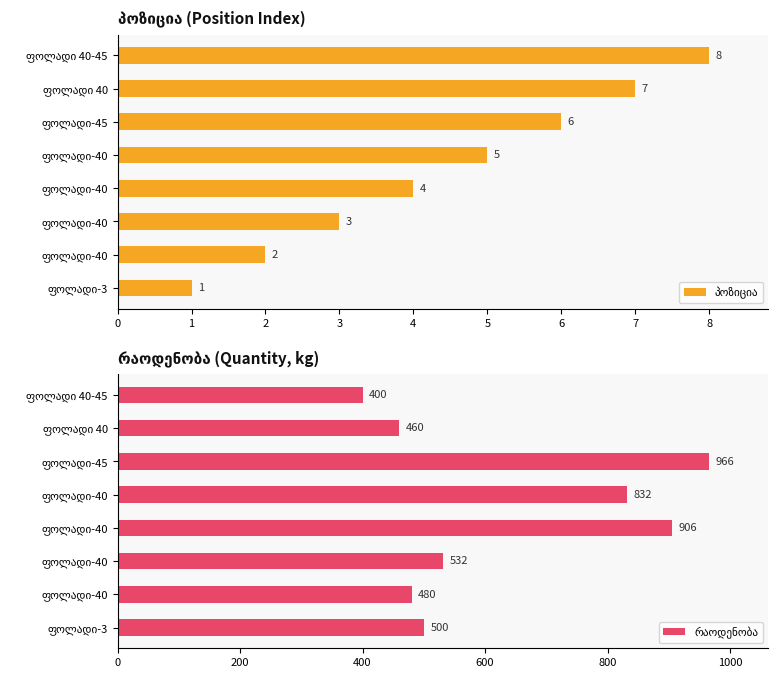

Reading left to right, extract all data points from this chart.

პოზიცია: 1	2	3	4	5	6	7	8
რაოდენობა: 500	480	532	906	832	966	460	400